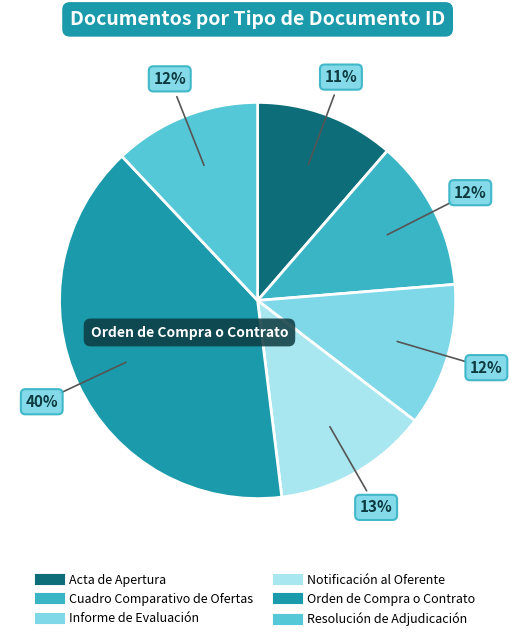

How many slices are in this pie chart?

6